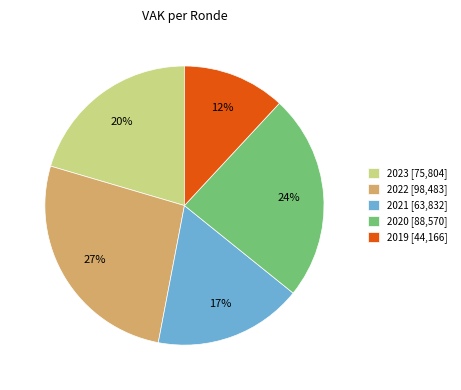

Is the sum of 2022 [98,483] and 2021 [63,832] greater than half?

No